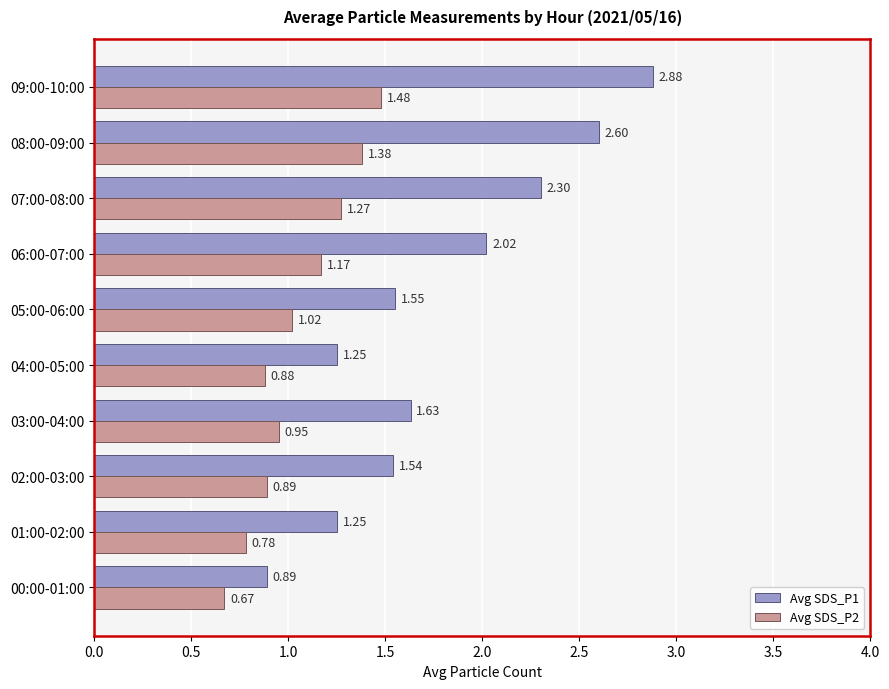

List the series in order of their peak value, highest first.

Avg SDS_P1, Avg SDS_P2